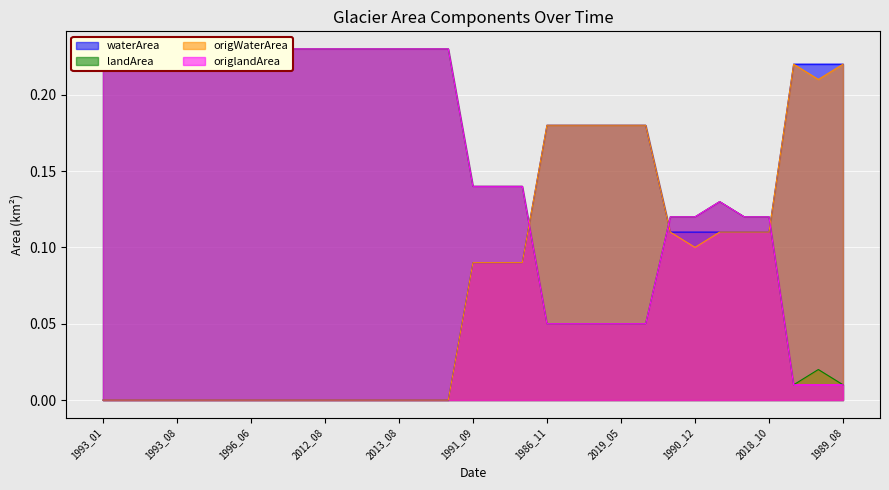

At which category is the sum across all series the highest?

2005_09